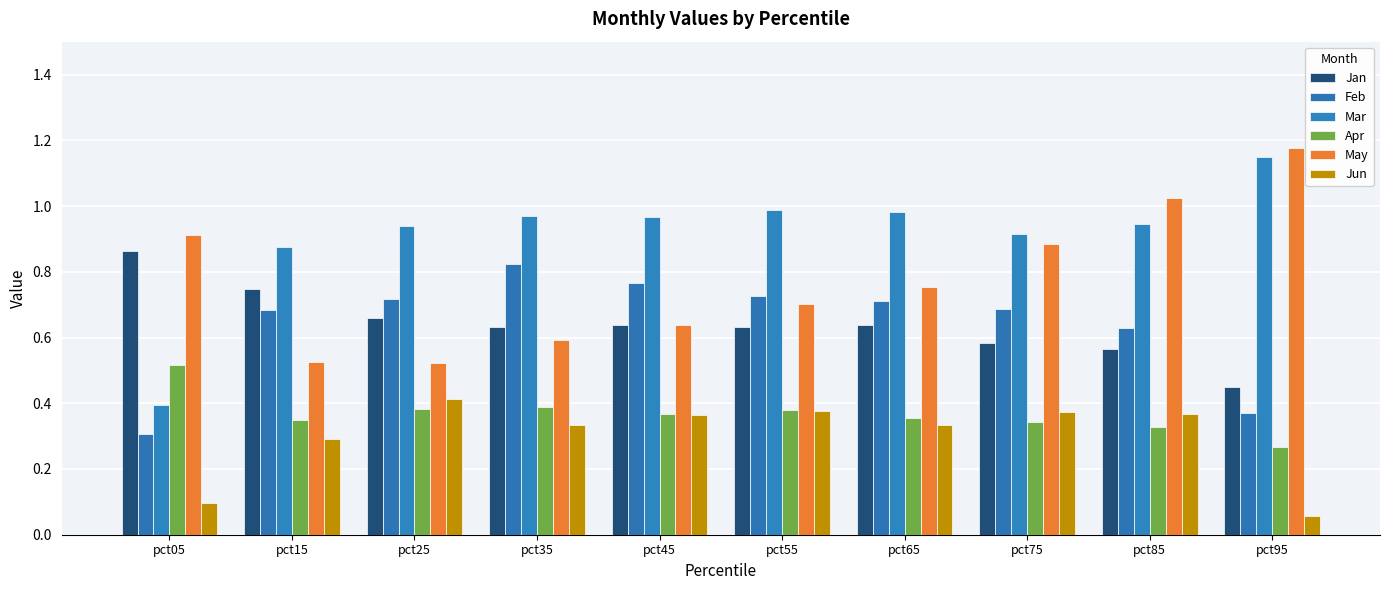

Is the value of Feb at pct15 greater than the value of Jun at pct15?

Yes